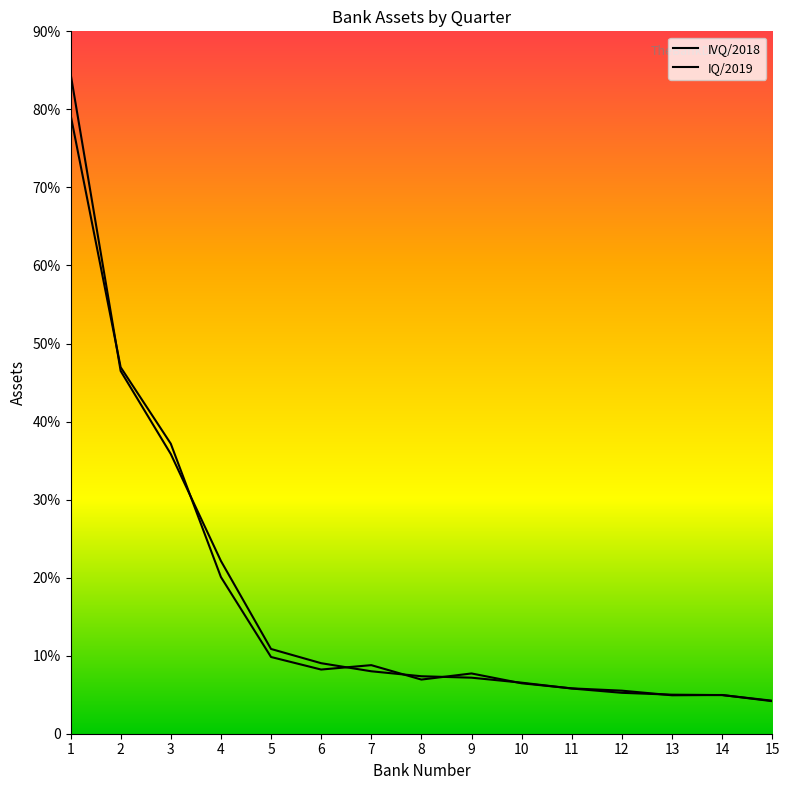

Is the value of IVQ/2018 at 12 greater than the value of IQ/2019 at 12?

Yes